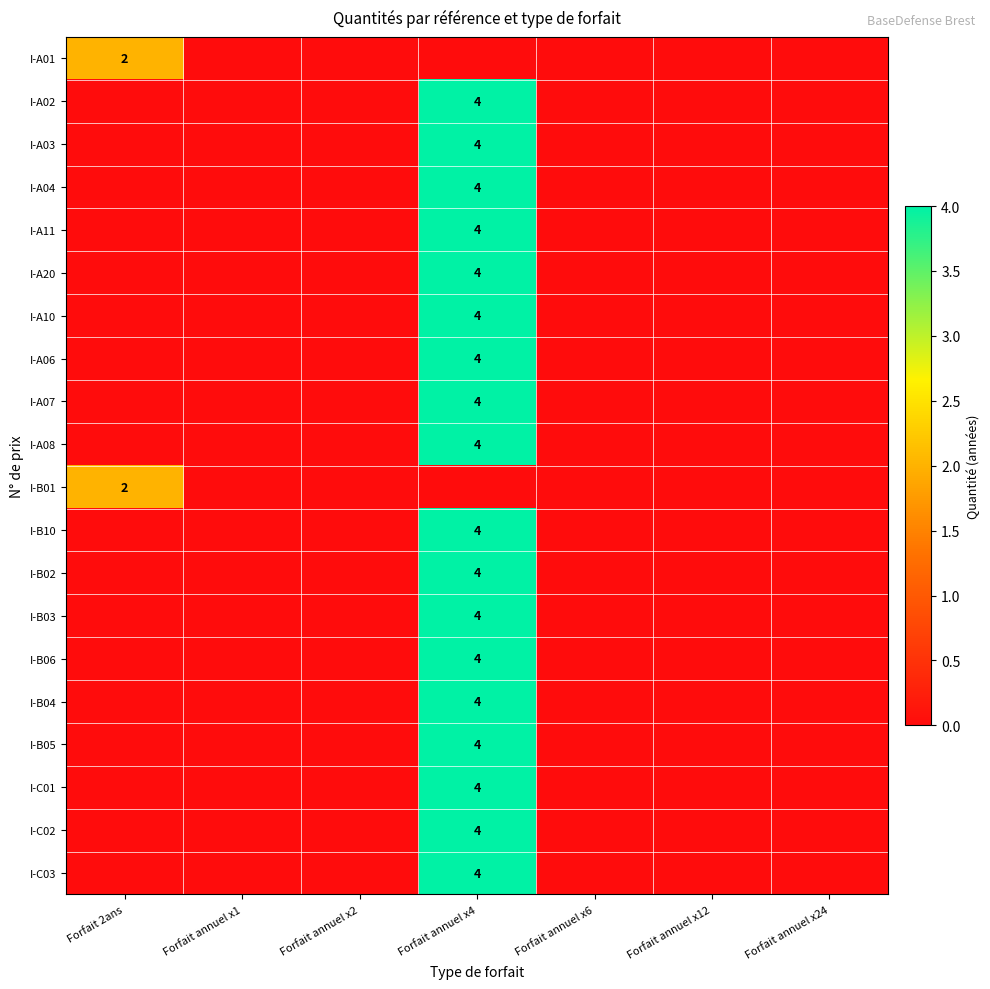

The I-B01 series shows 1 at Forfait 2ans. True or false?

False